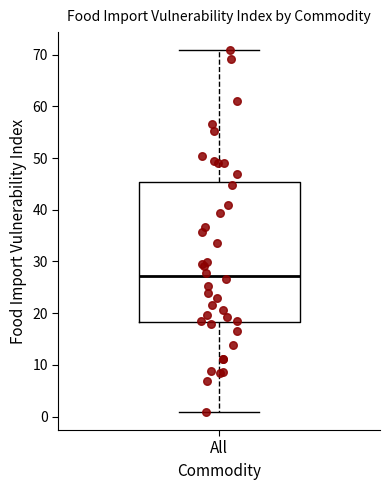

Transcribe this box plot: give where the median line is, the range the box spans, and where the two whiskers end, as read against the y-axis. The values are not printed on the chart, so give them approximately, as read against the axis.

median 27, box 18 to 45, whiskers 1 to 71